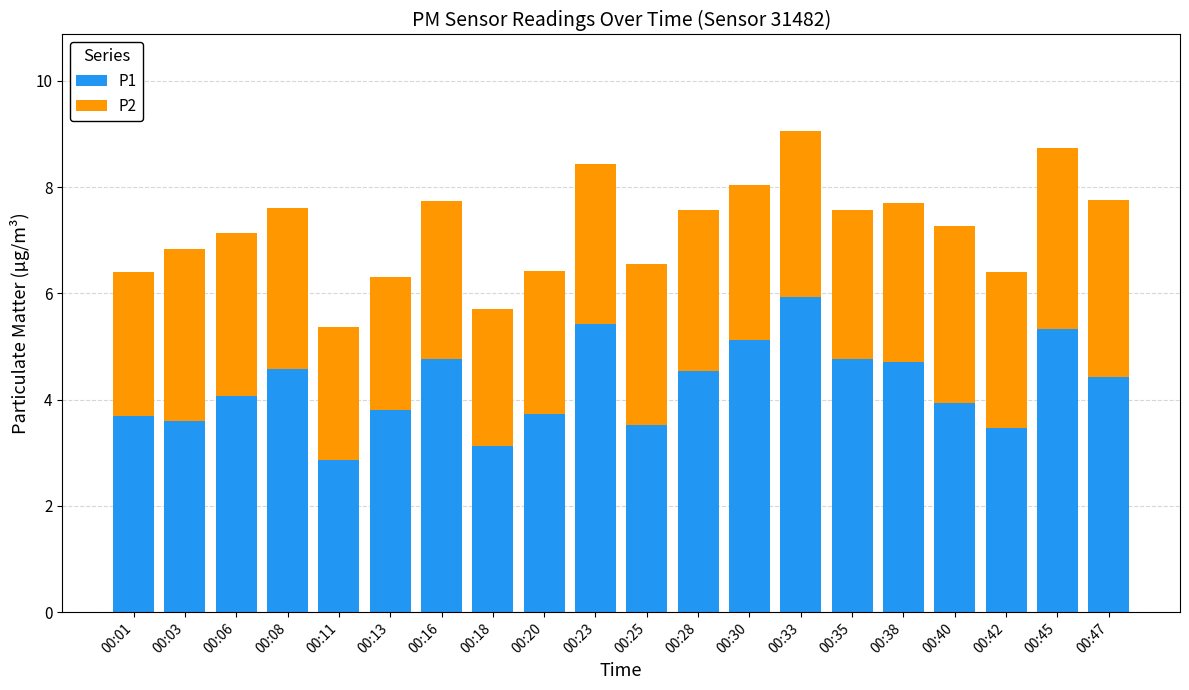

What is the sum of the P1 values at 00:38 and 00:23?

10.1